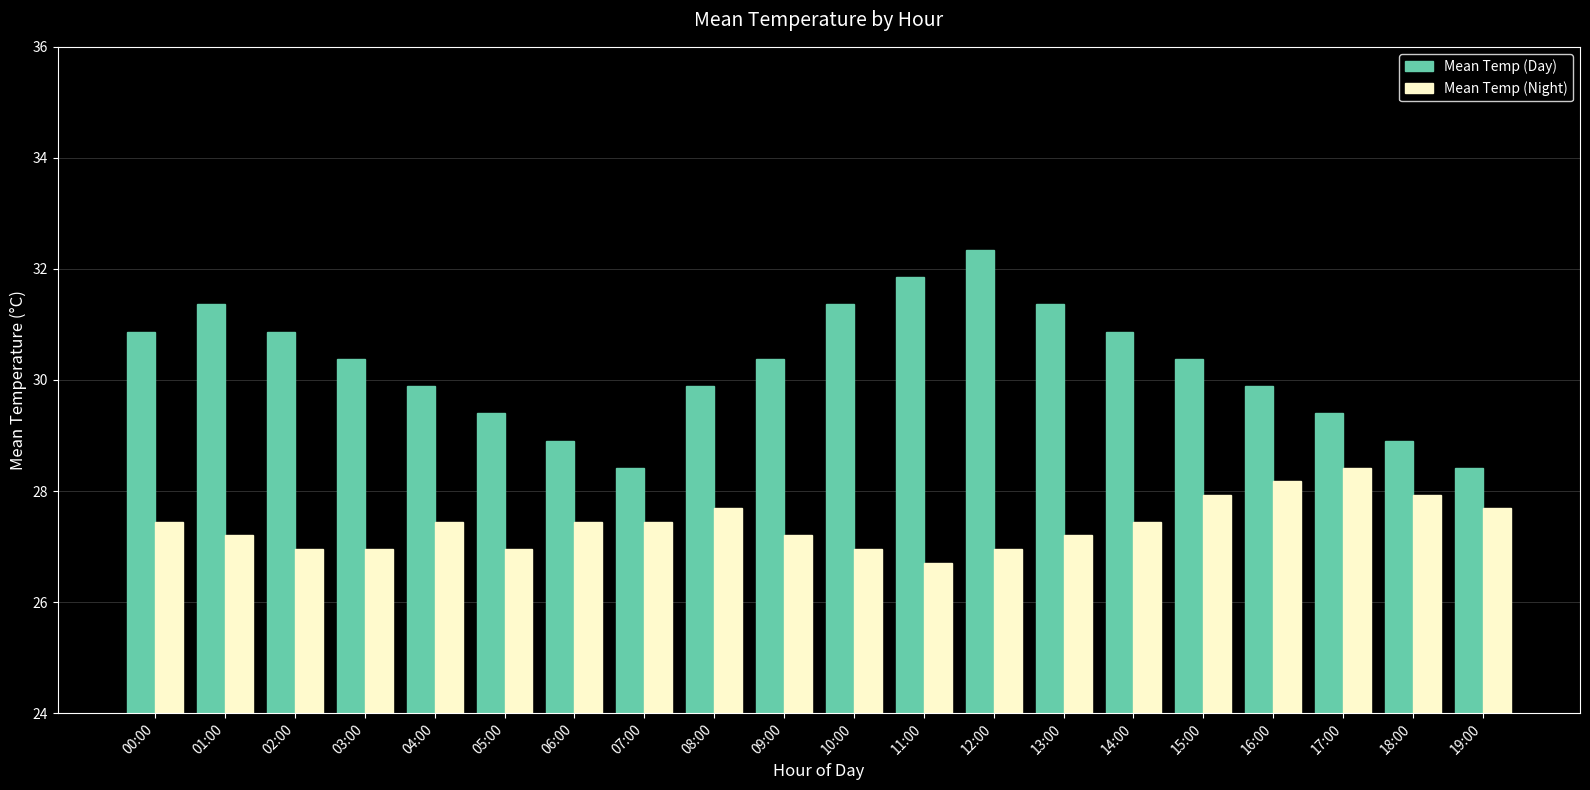

The value of Mean Temp (Day) at 03:00 is 54.5. True or false?

False